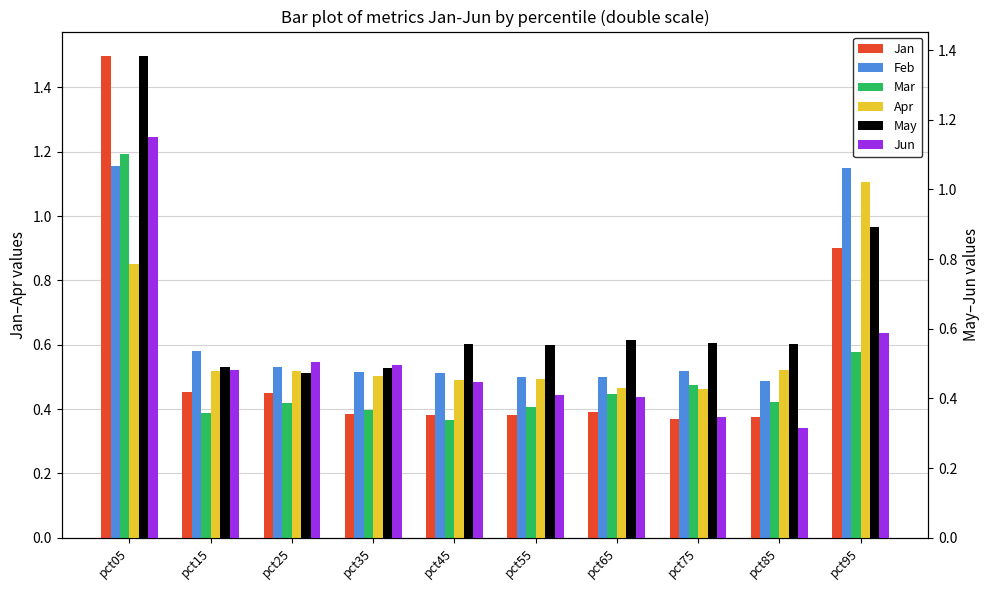

What is the maximum value for Jun?

1.1